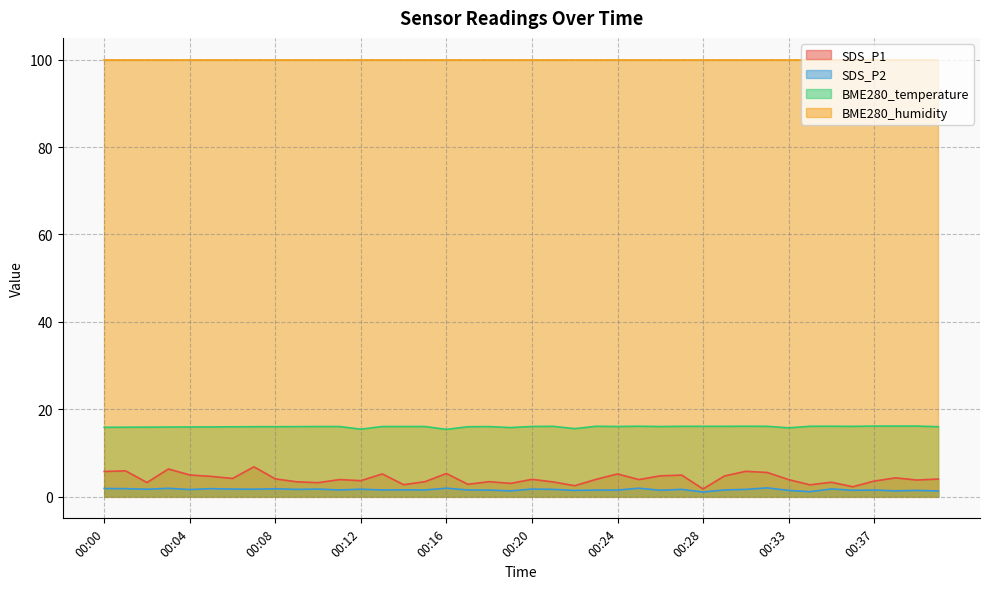

What is the sum of the BME280_temperature values at 00:06 and 00:39?

32.1